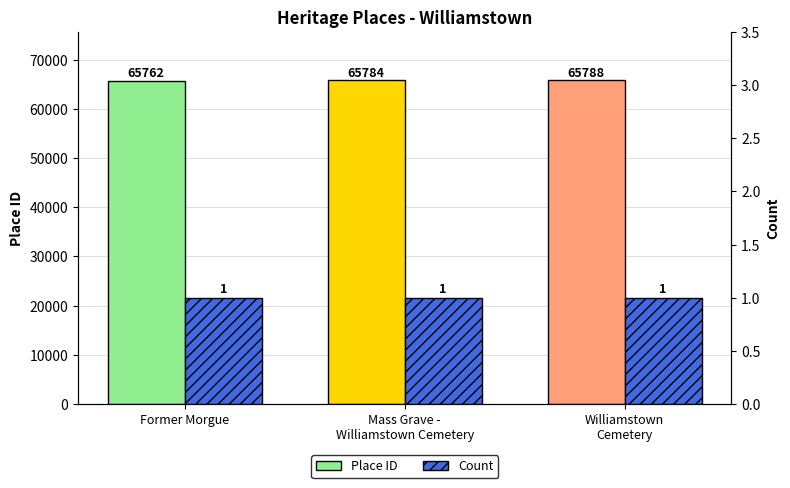

What position from the right is Former Morgue?

3